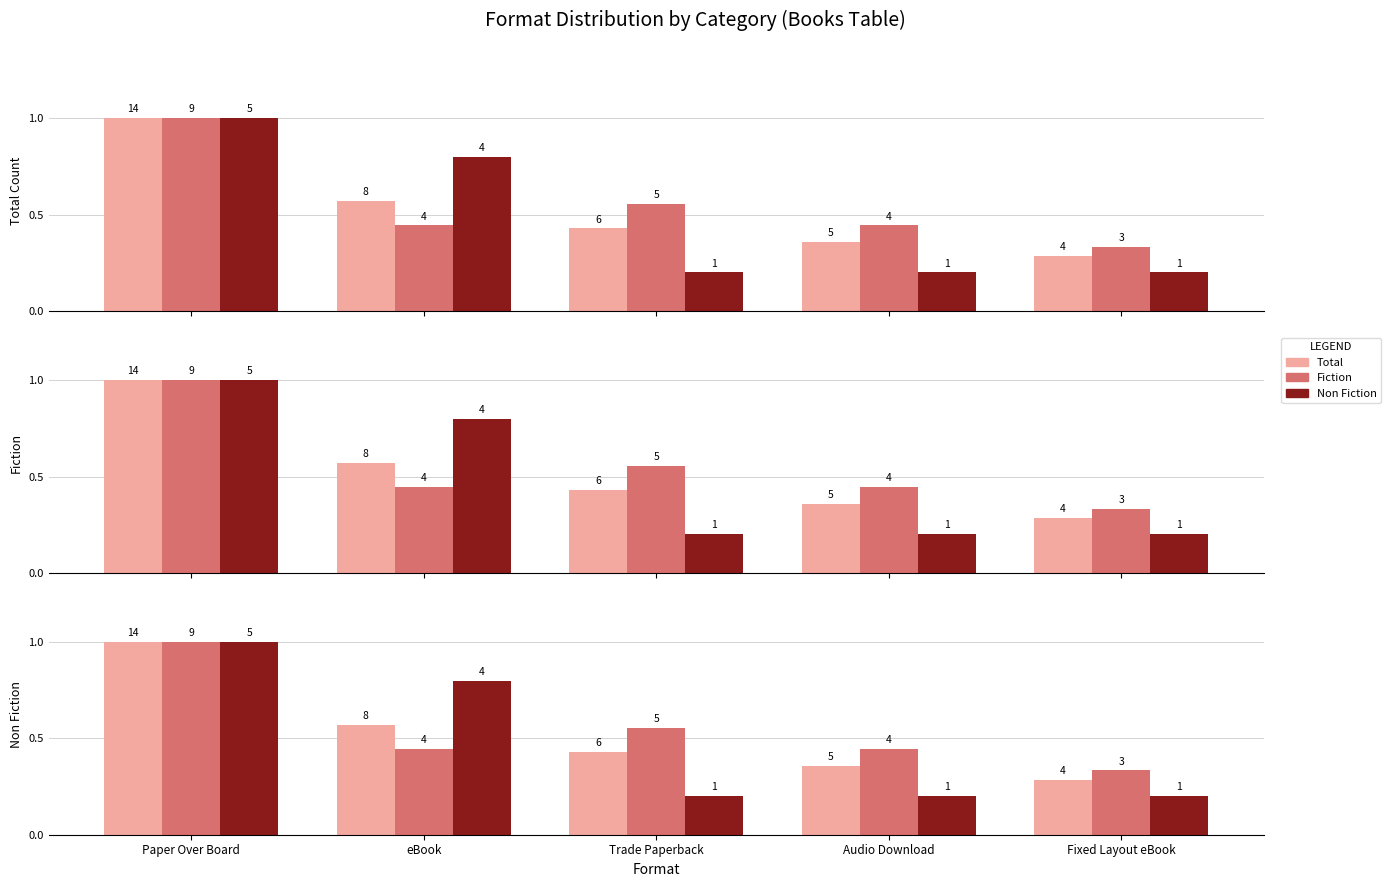

At which category does the chart reach its minimum across all series?

Trade Paperback